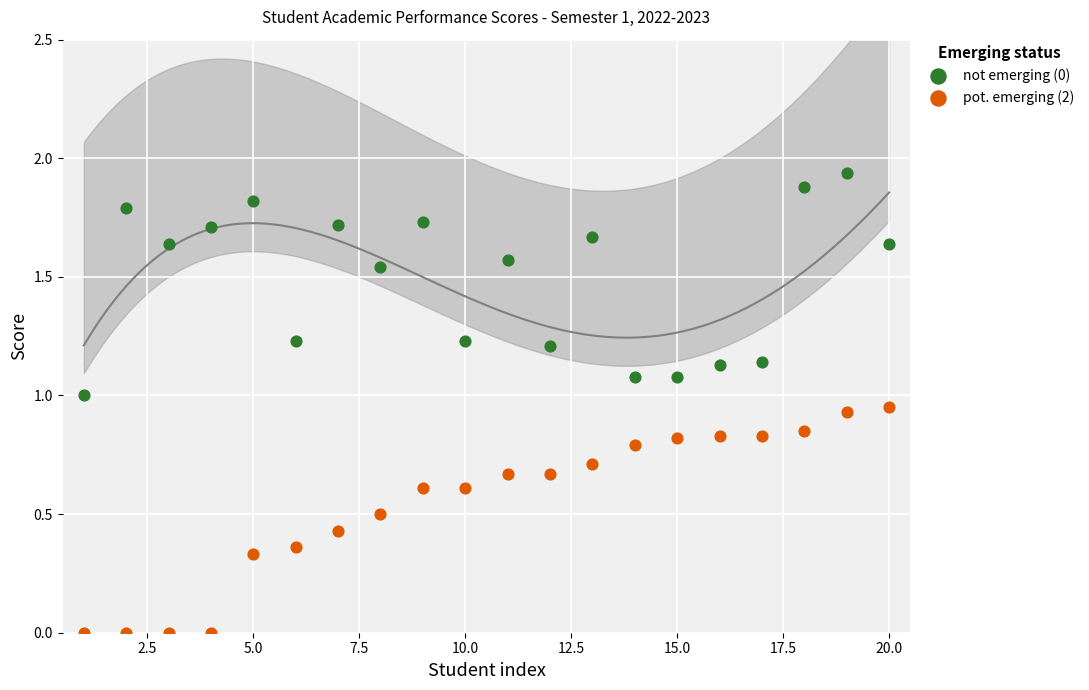

Across all data points, what is the range of X values (max minus min)?

19.0